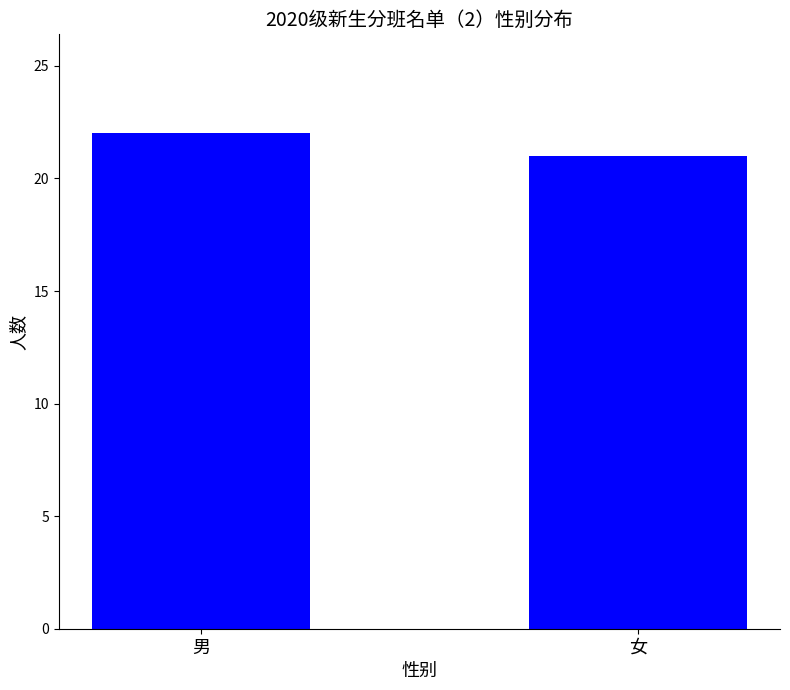

What is the average value?

22